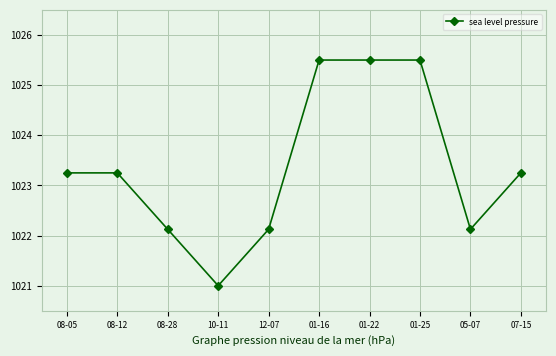

What is the change in value from 10-11 to 05-07?

+1.1